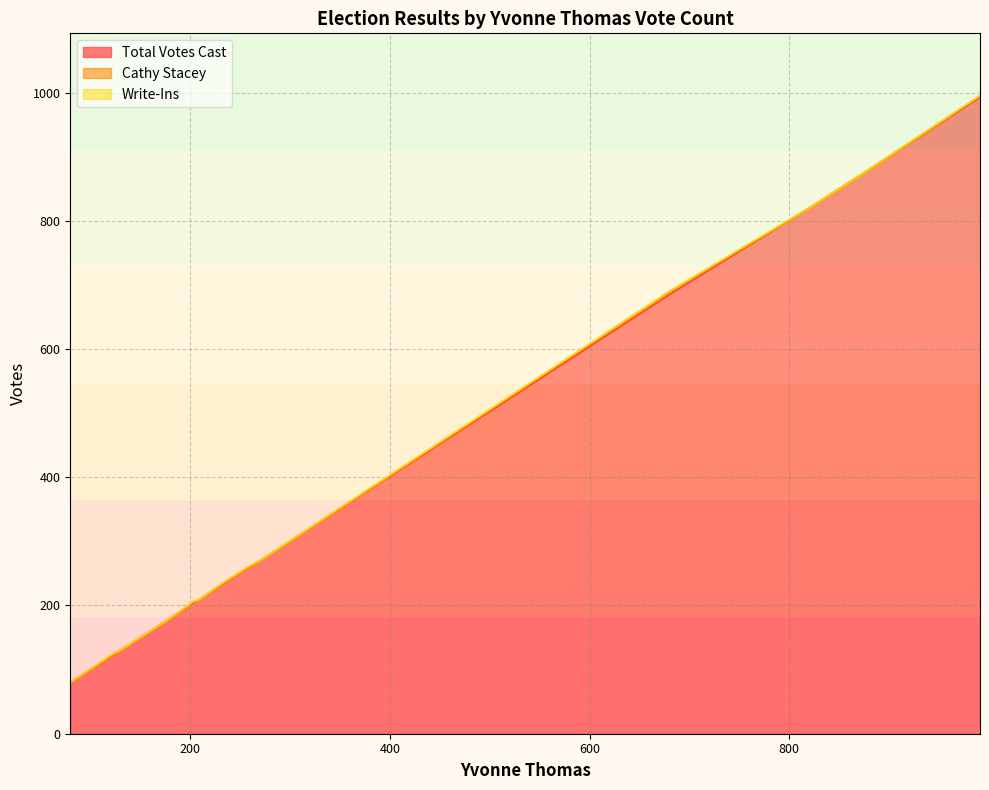

What is the total value across all series at 155?

155